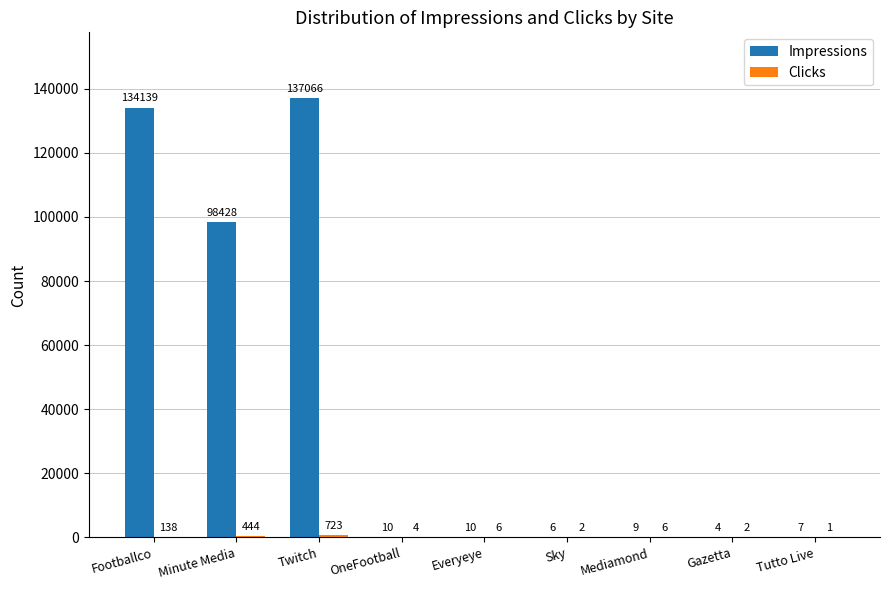

Are the bars horizontal?

No